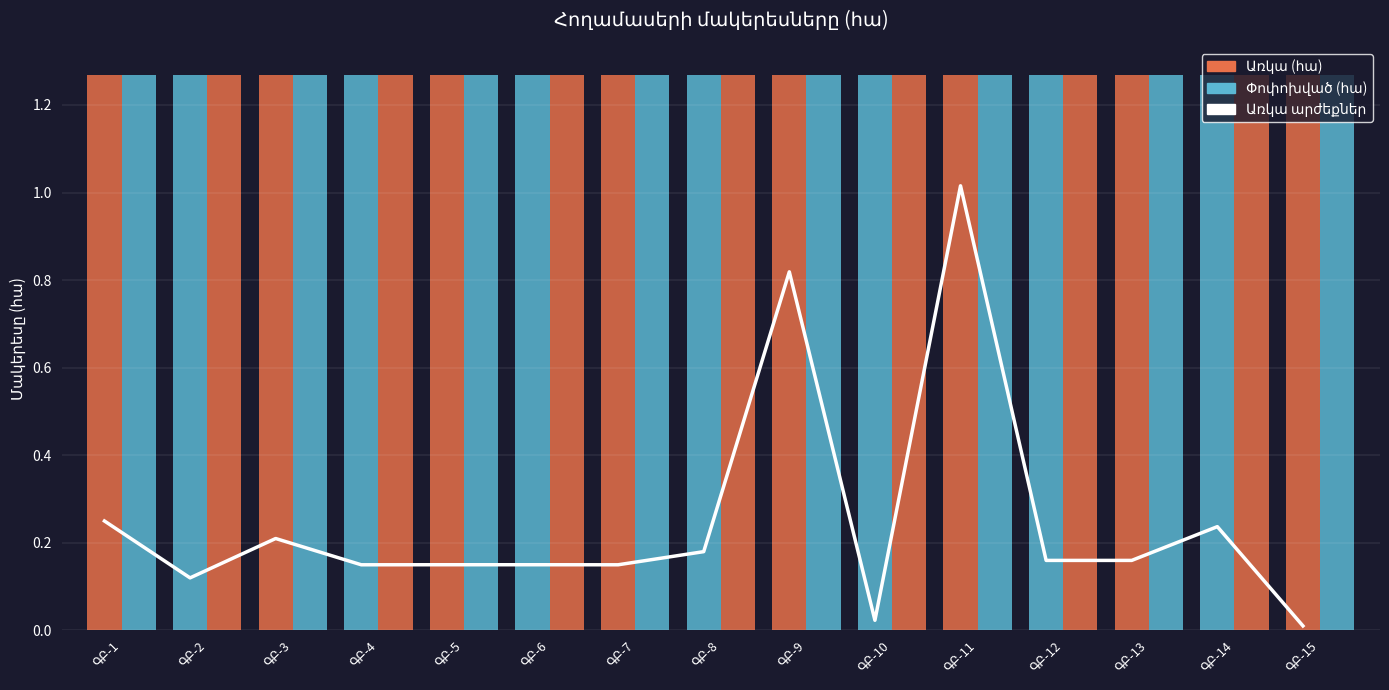

Where is the data nearest to the value 0?

ԳԲ-15